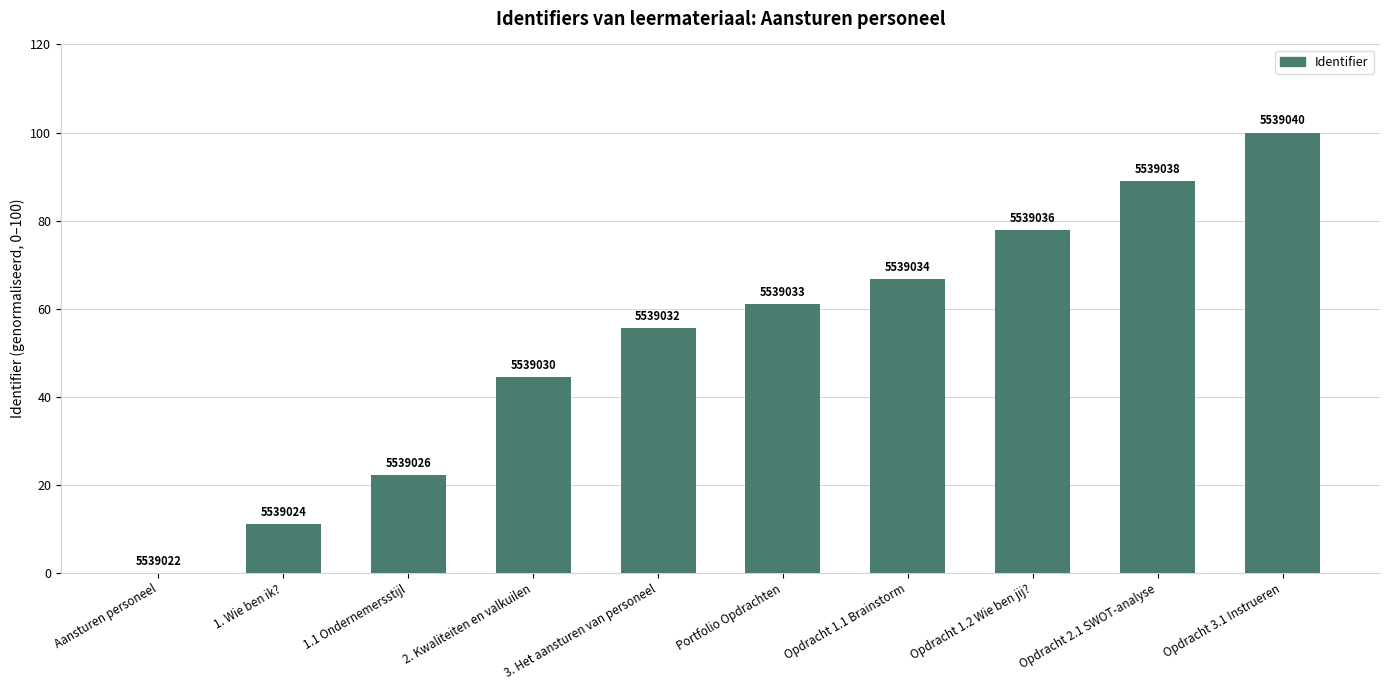

The chart shows a value of 22.2 at 1.1 Ondernemersstijl. True or false?

True